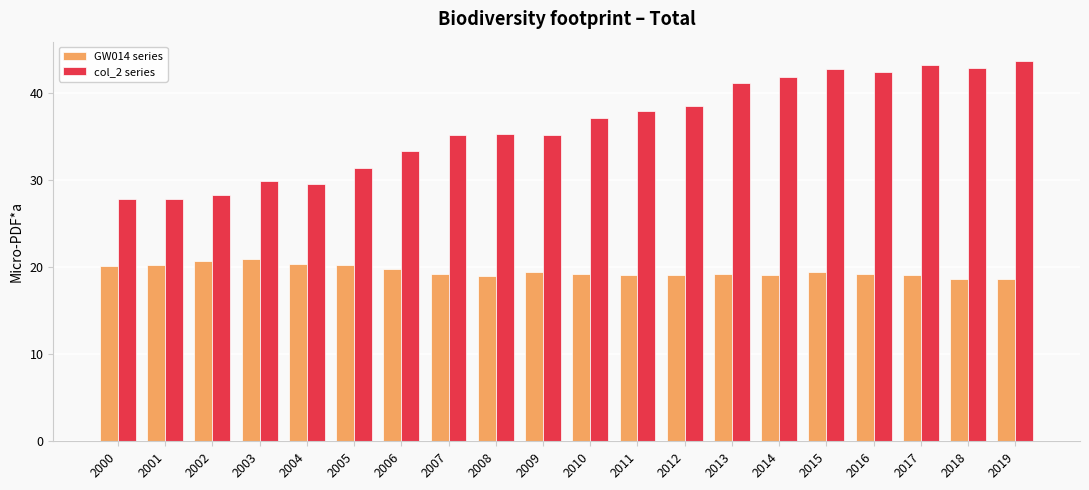

What is the total value across all series at 2011?

56.9